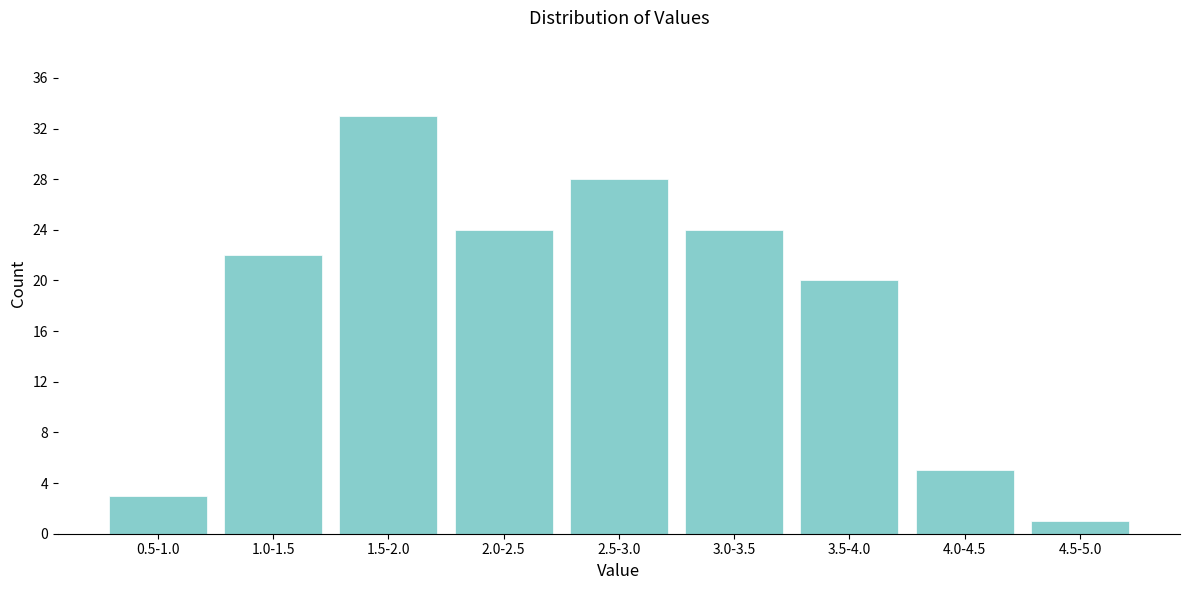

Reading left to right, what are all the values shown in this chart?

3	22	33	24	28	24	20	5	1